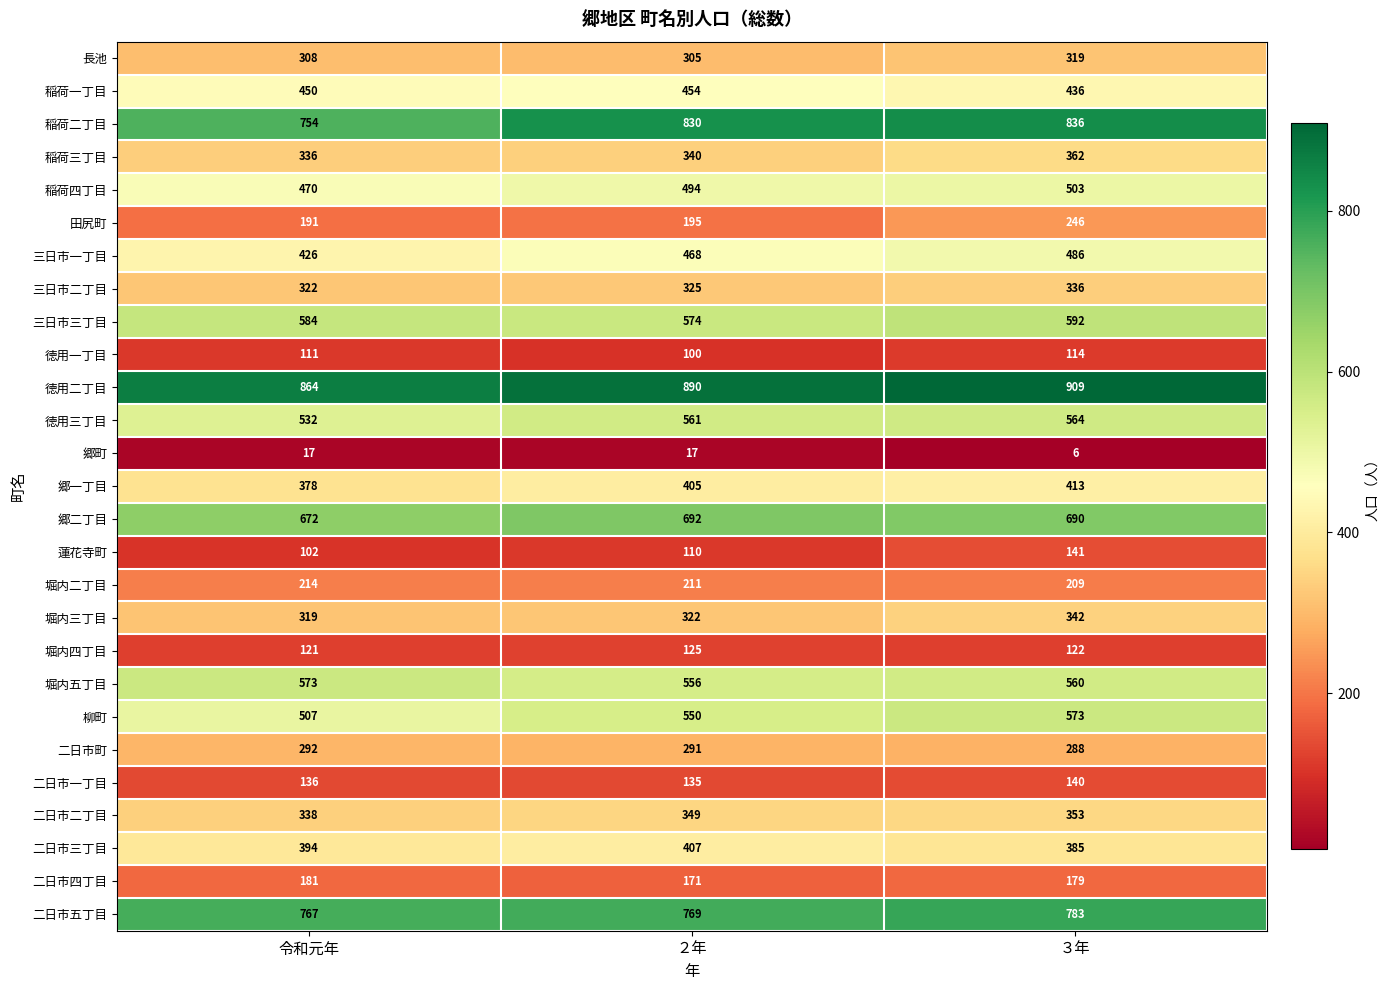

What is the sum of the 堀内二丁目 values at 令和元年 and ３年?

423